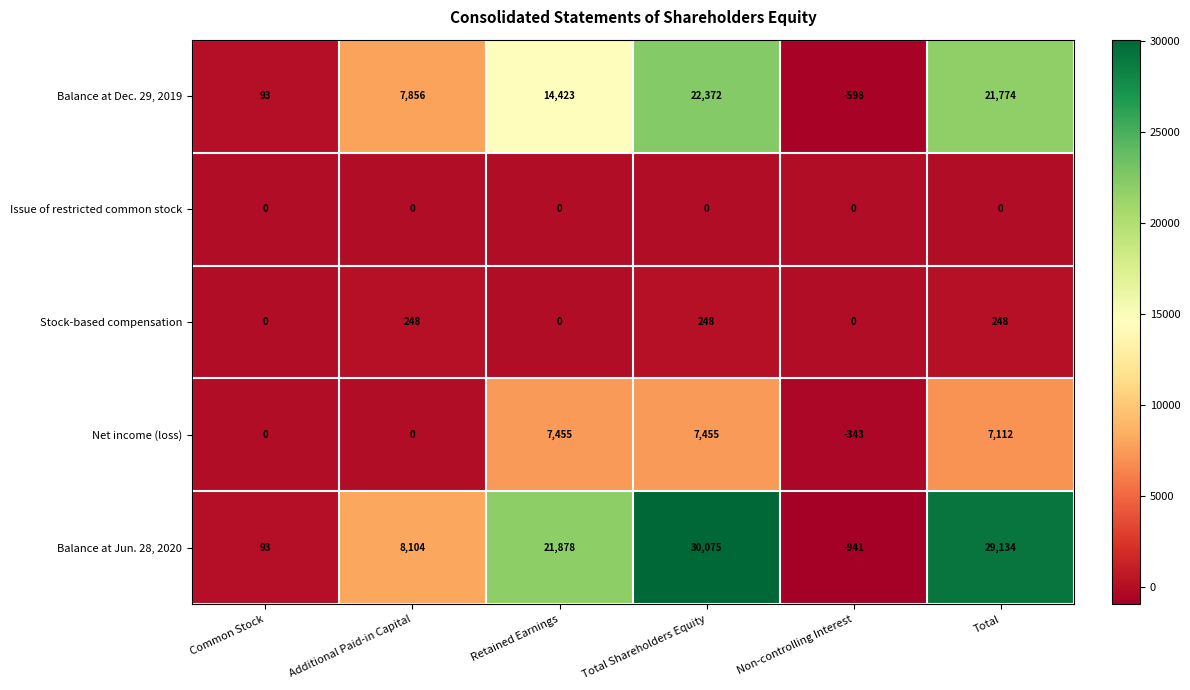

How many values in Balance at Dec. 29, 2019 are below zero?

1